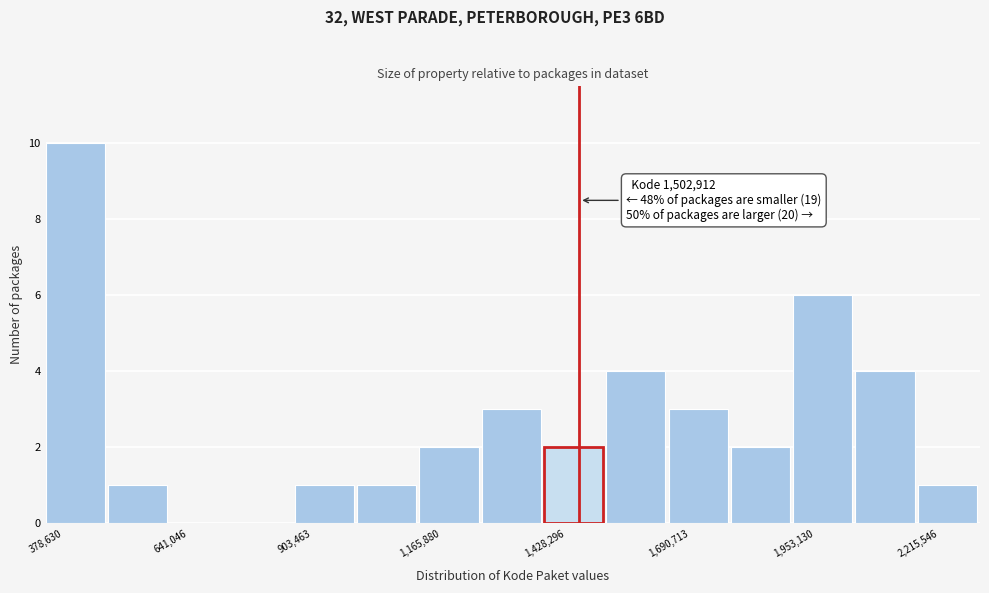

Read against the x-axis, roughly where is the centre of the tallest bar?

450000